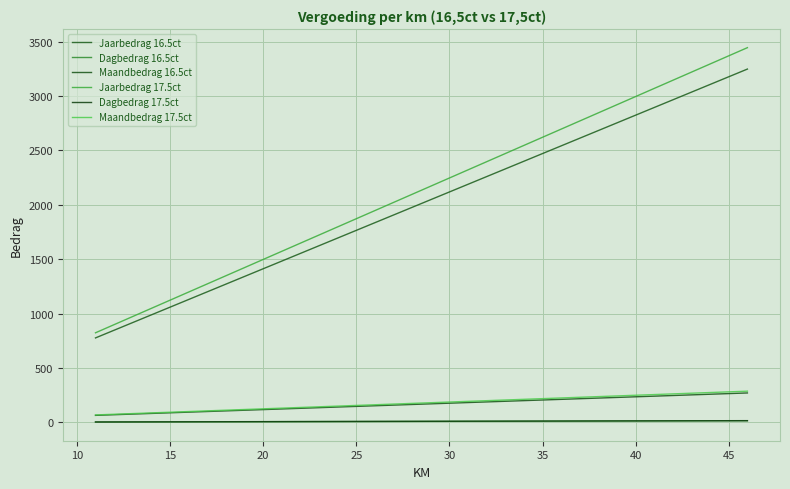

True or false: Dagbedrag 16.5ct has more than 2 interior local peaks.

False